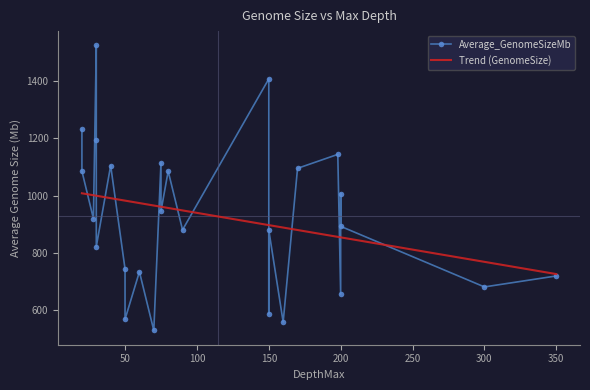

The chart shows a value of 1189.1 at 350. True or false?

False